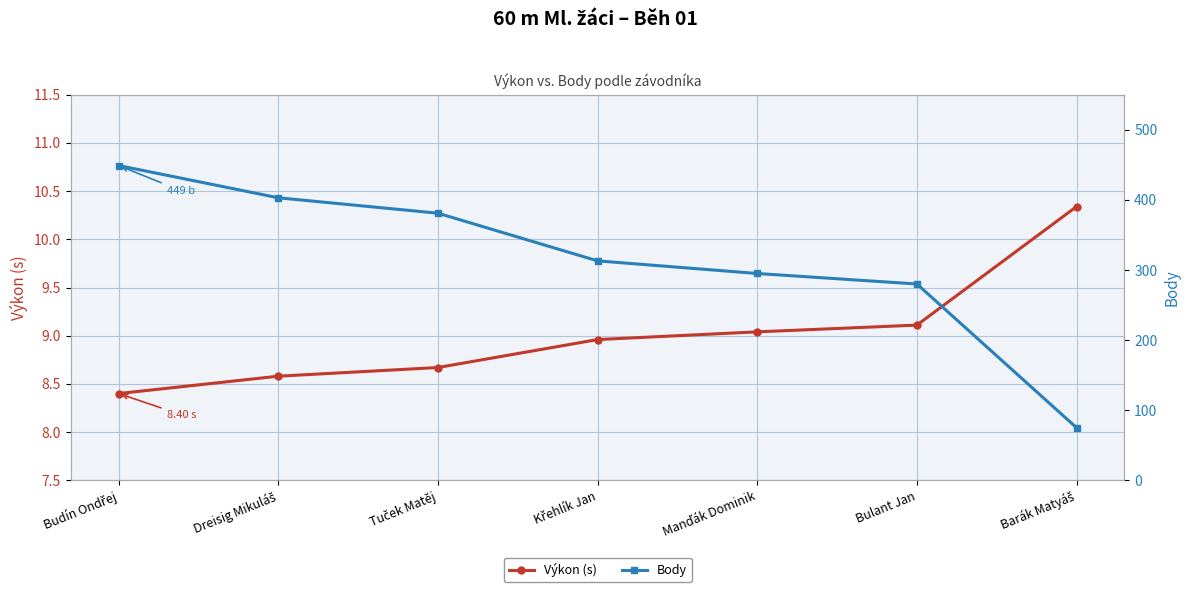

At which category is the sum across all series the highest?

Budín Ondřej